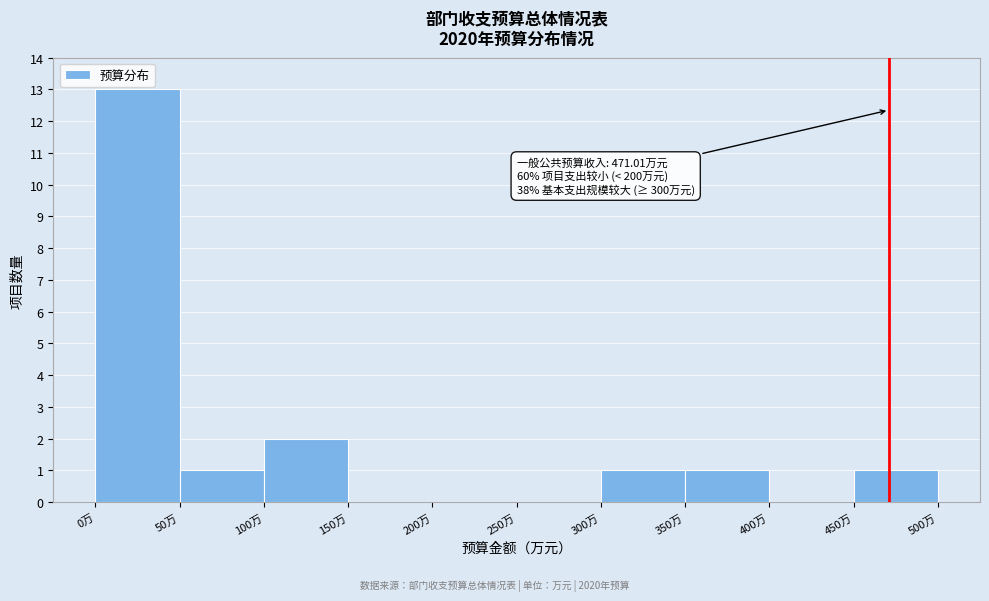

Over which range of the x-axis is the bar tallest?

0 to 50